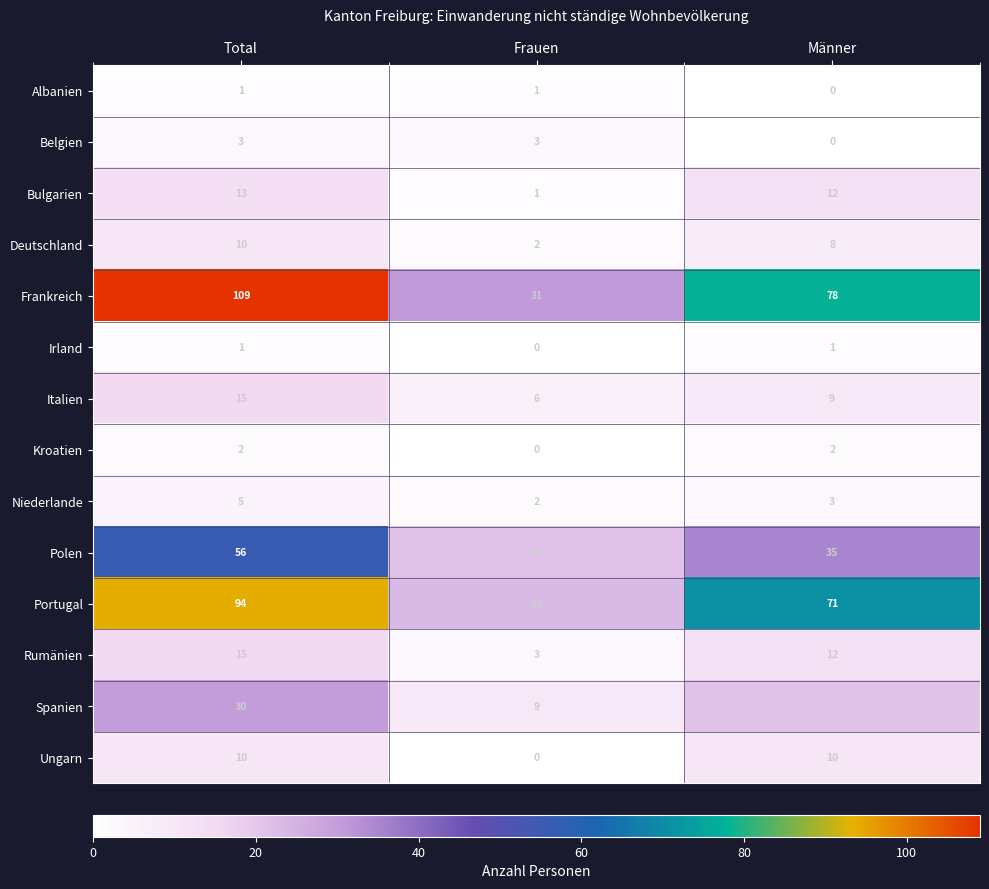

True or false: Spanien has a value of 30 at Total.

True